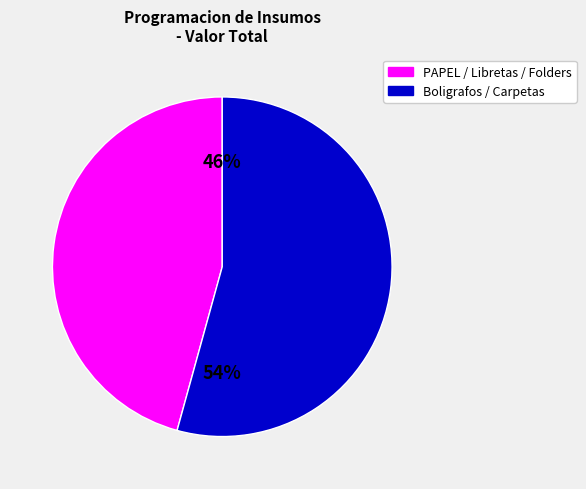

To the nearest percent, what is the average slice percentage?

50%